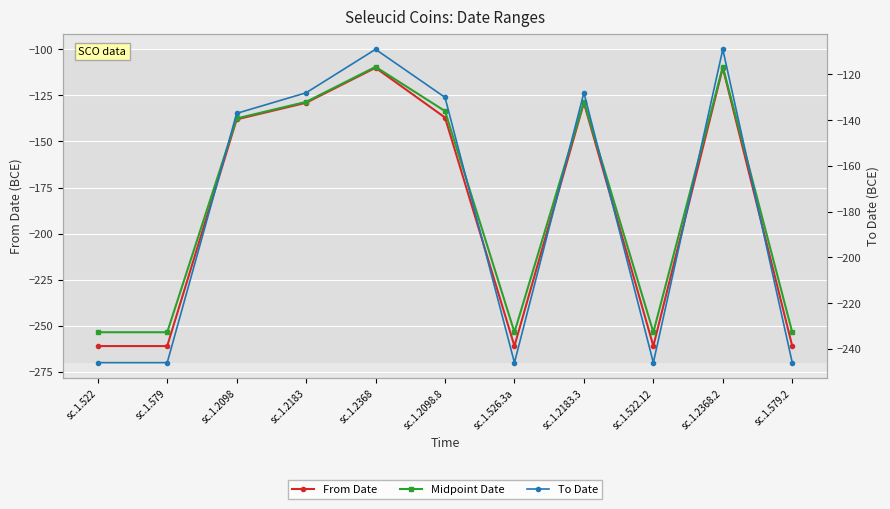

True or false: From Date and To Date intersect in this chart.

False